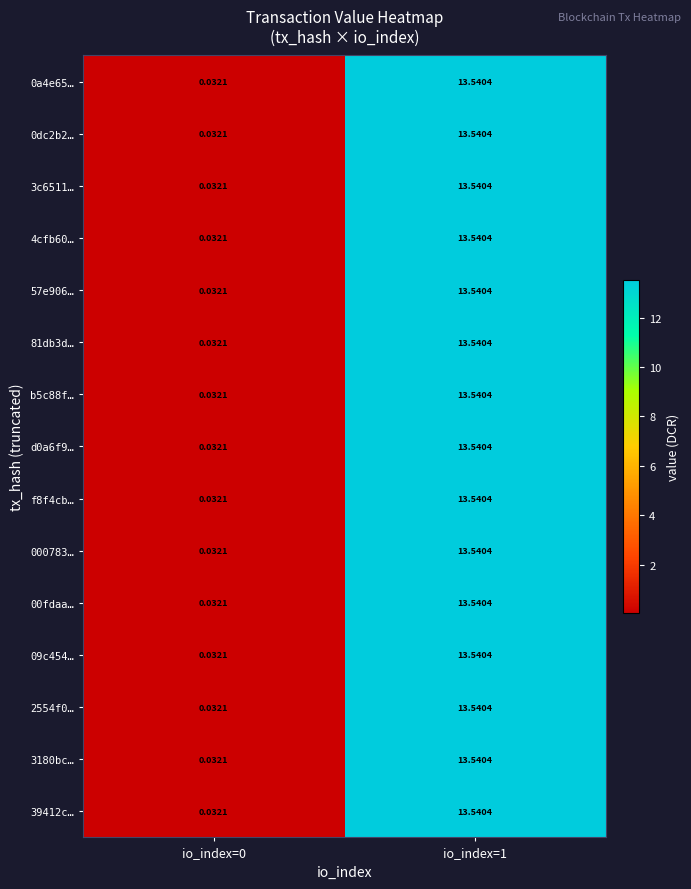

Which series has the largest range (max minus min)?

0a4e65…